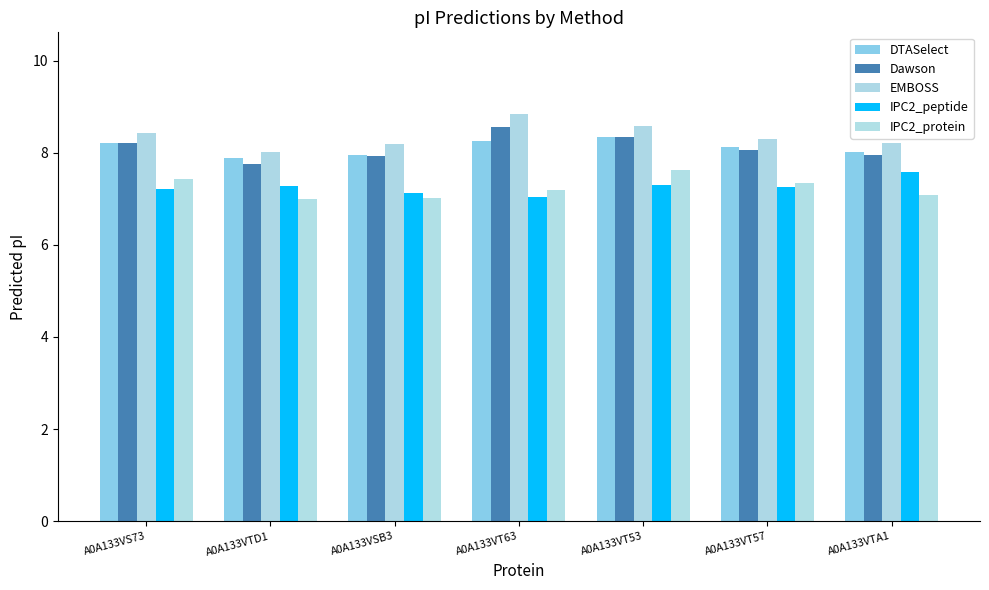

What is the label of the 3rd bar from the left?

A0A133VSB3